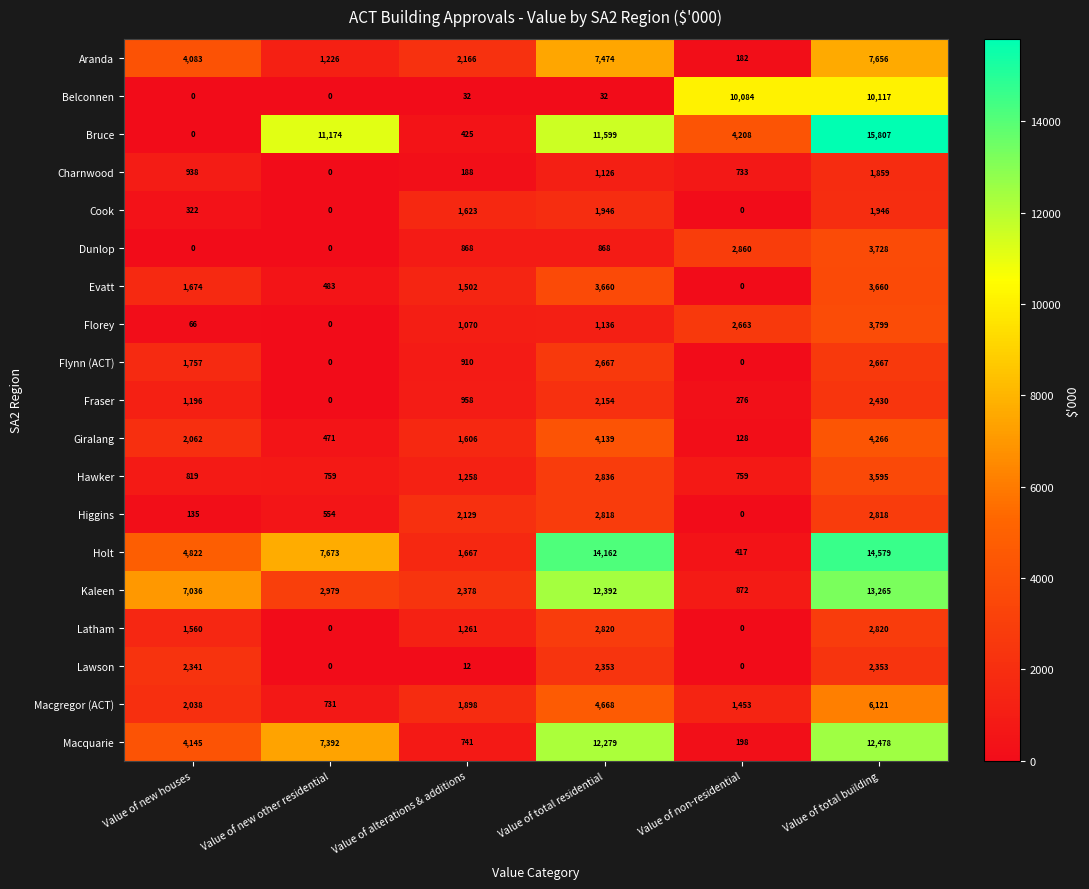

Is the value of Macgregor (ACT) at Value of total building greater than the value of Bruce at Value of new other residential?

No